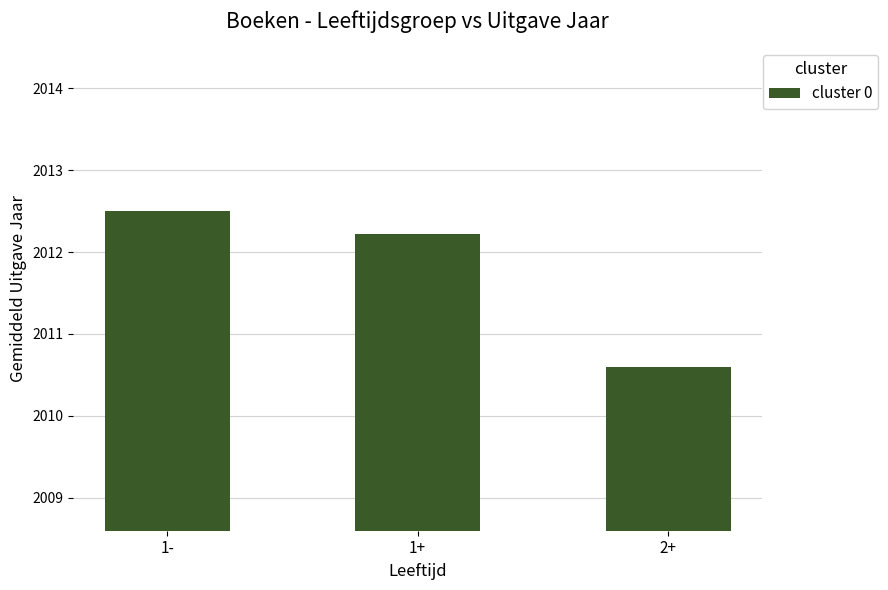

Rank the categories by value from lowest to highest.

2+, 1+, 1-